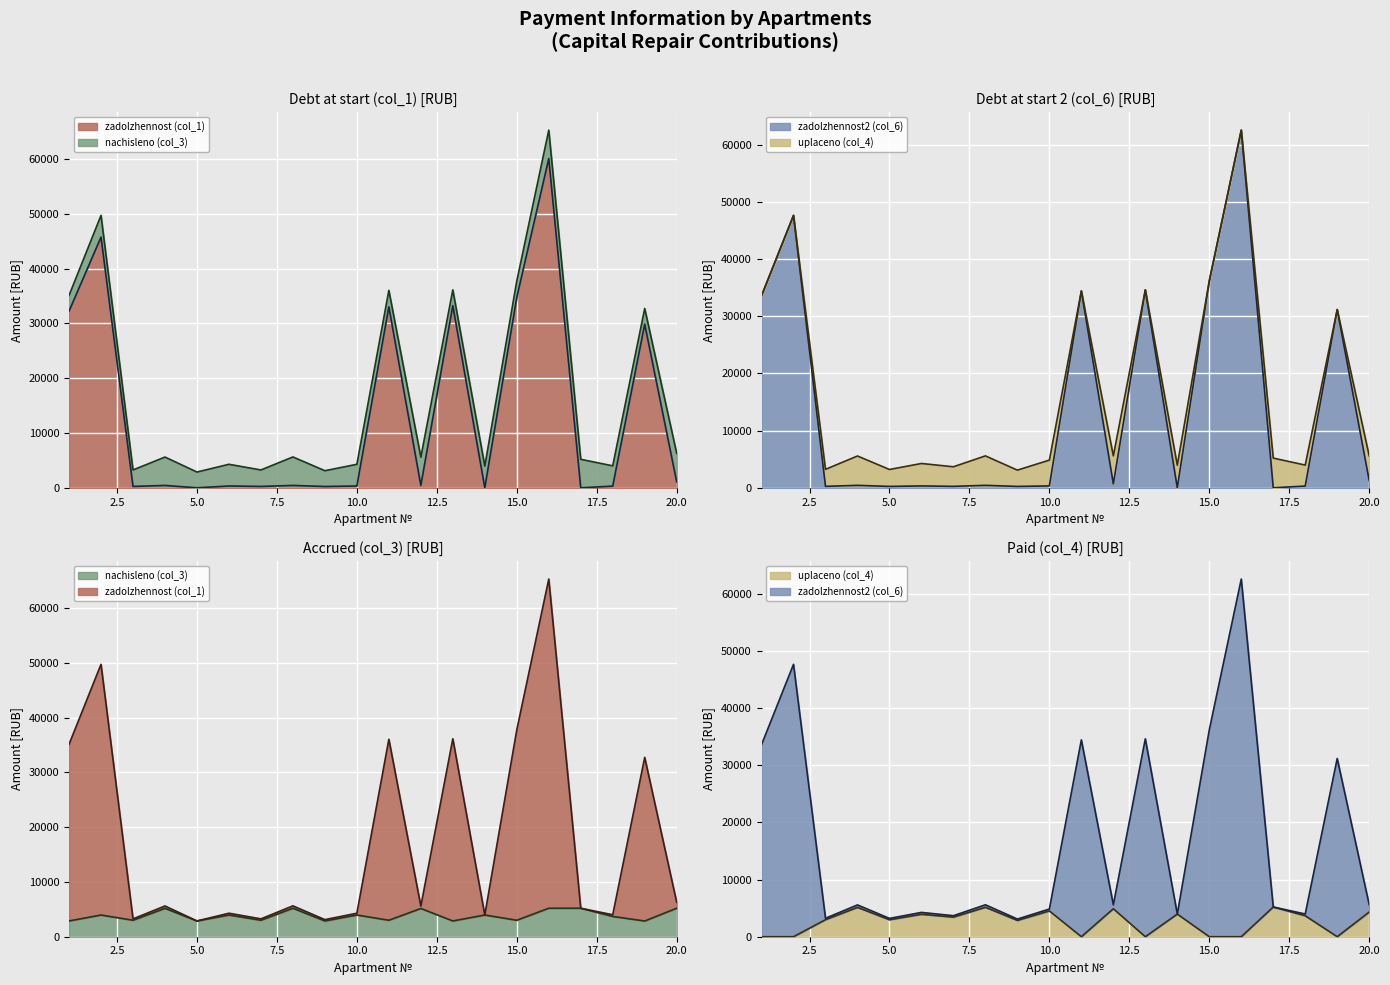

What is the difference between the zadolzhennost2 (col_6) values at 4 and 5?

192.0